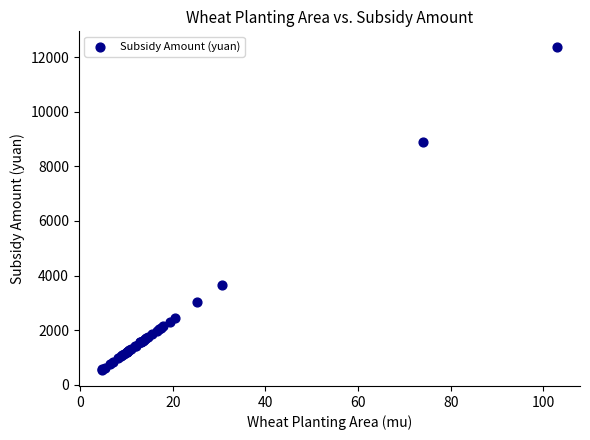

What Y value in the scatter plot is closest to 6450?

8872.6